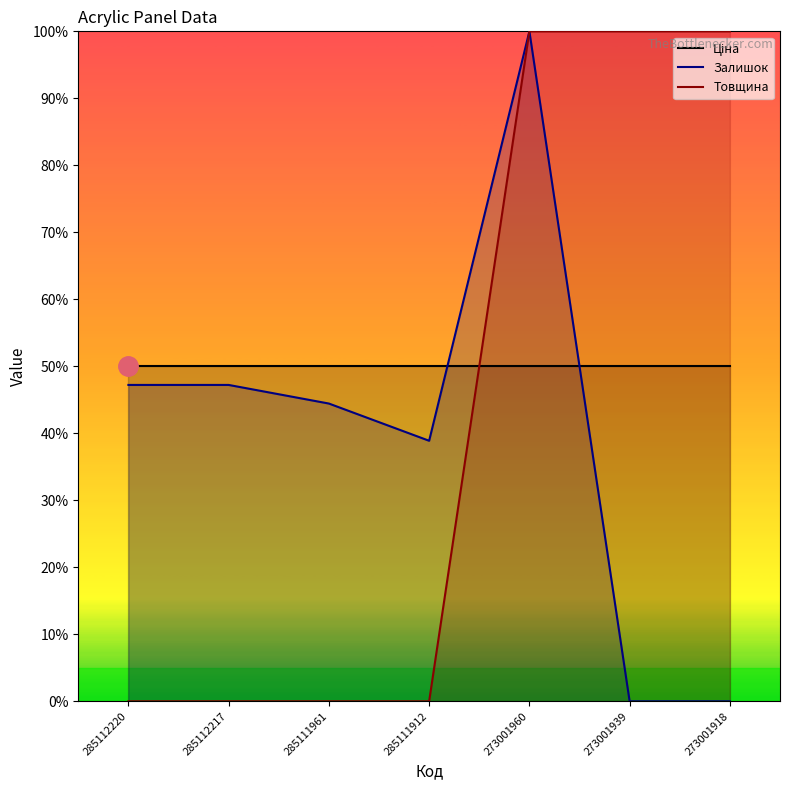

How many lines are shown in the chart?

3